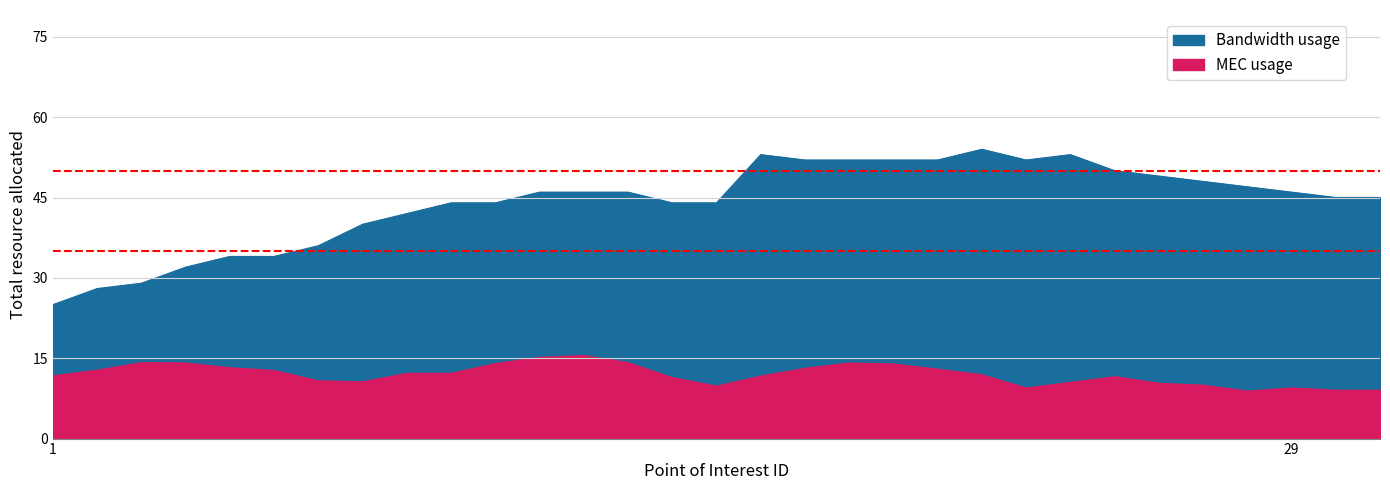

Is it true that Heat Deg Days (°C) equals 13.1 at 18?

True